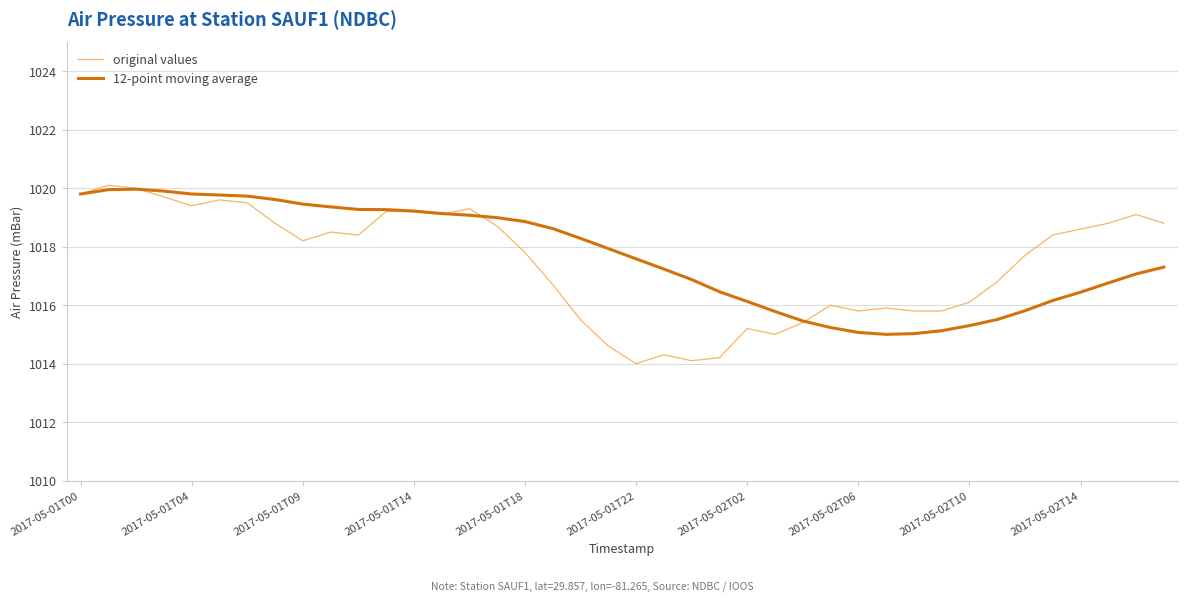

What is the minimum value for 12-point moving average?

1015.0